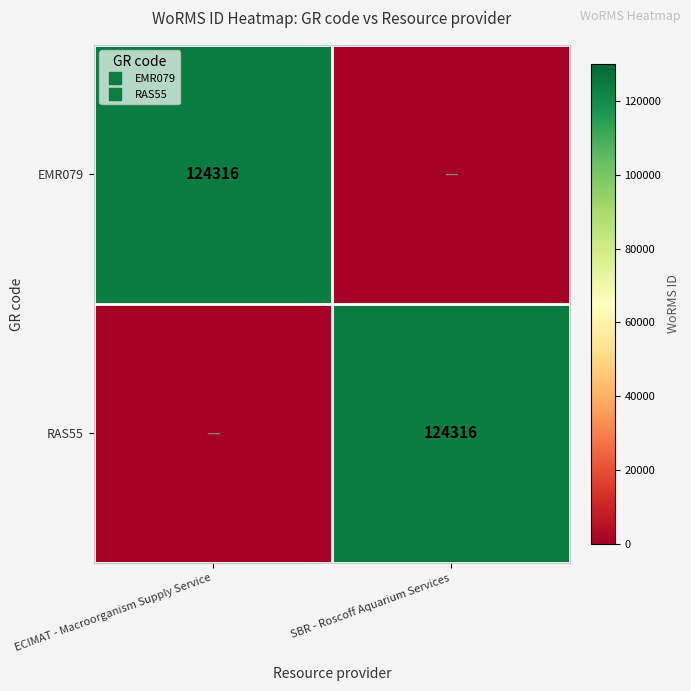

At which category is the sum across all series the highest?

ECIMAT - Macroorganism Supply Service